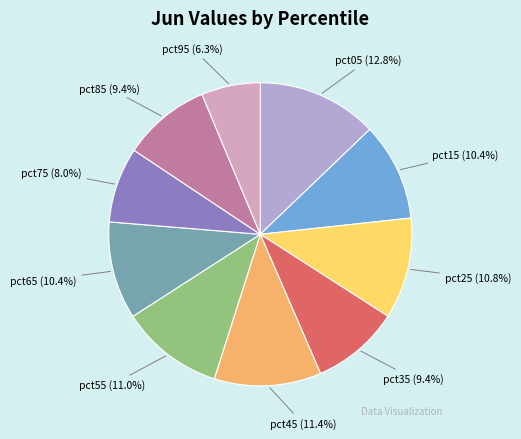

To the nearest percent, what portion does pct95 represent?

6%